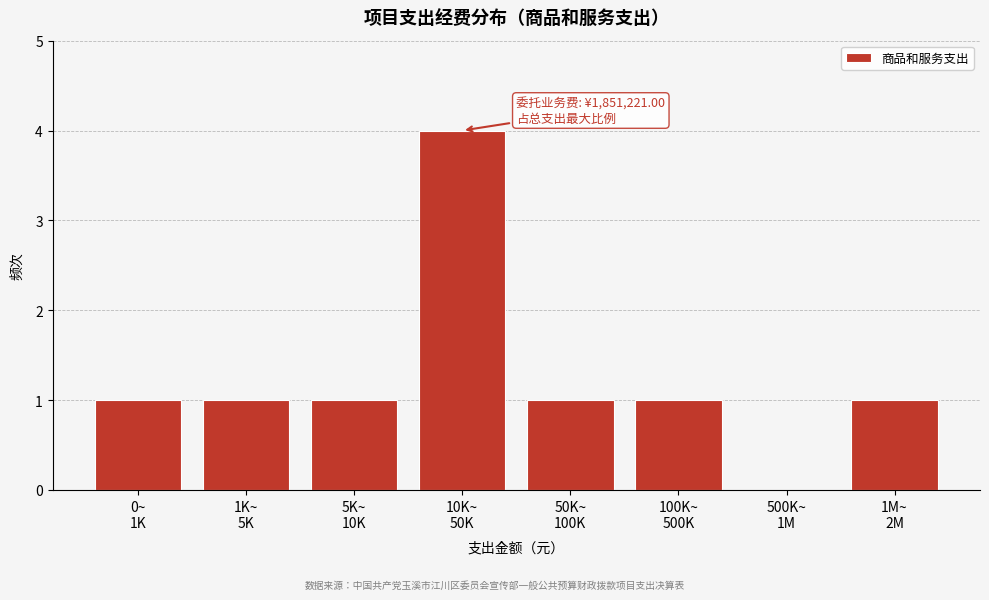

What is the greatest value displayed?

4